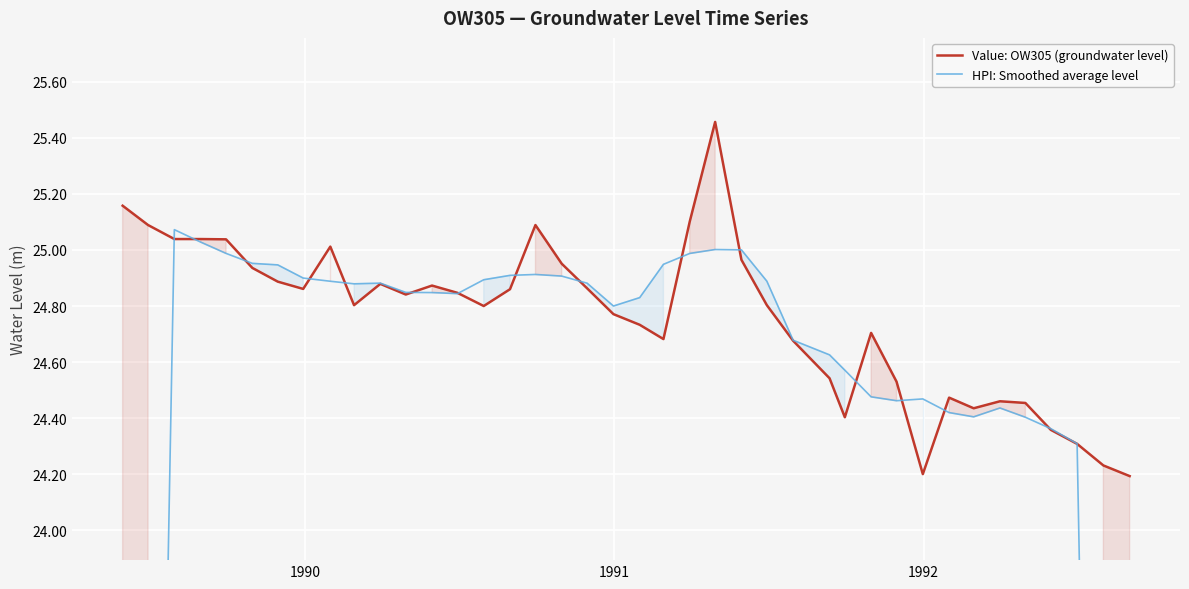

At how many categories does at least one series exceed 19?

40